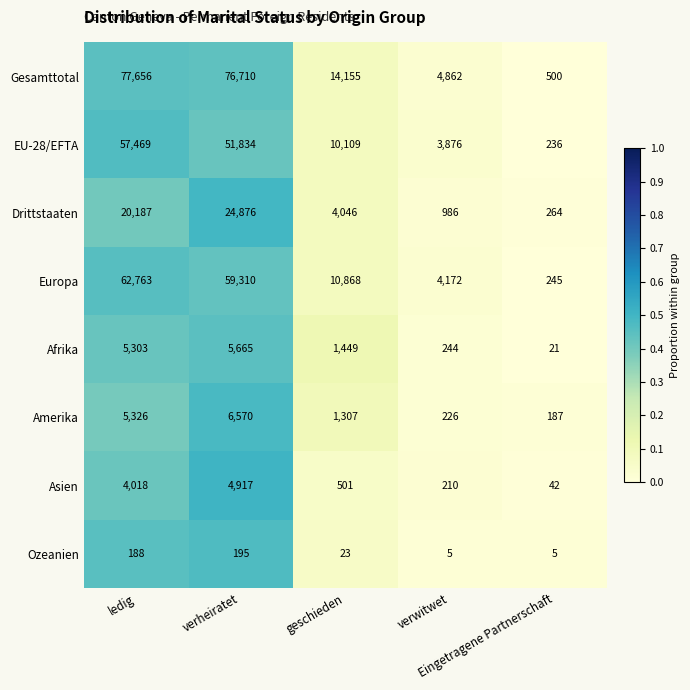

What is the difference between the maximum and minimum values in the EU-28/EFTA series?

57233